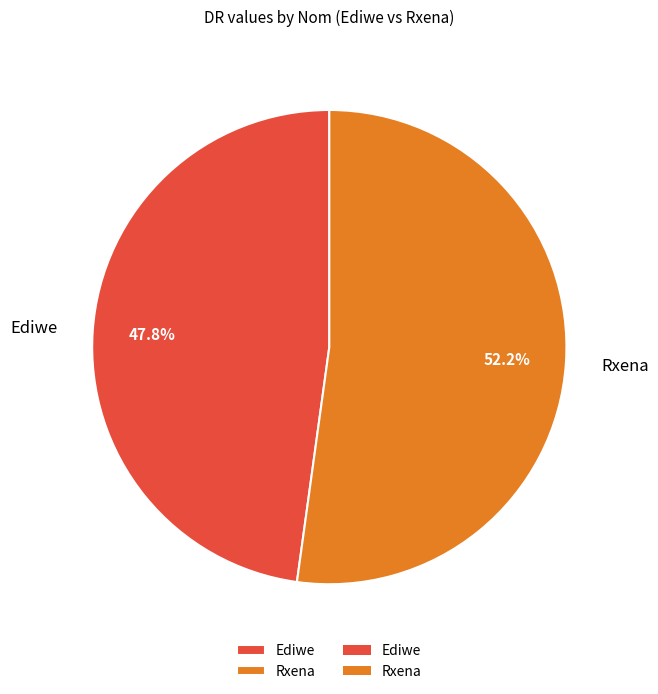

How much of the chart is everything except Rxena?

47.8%